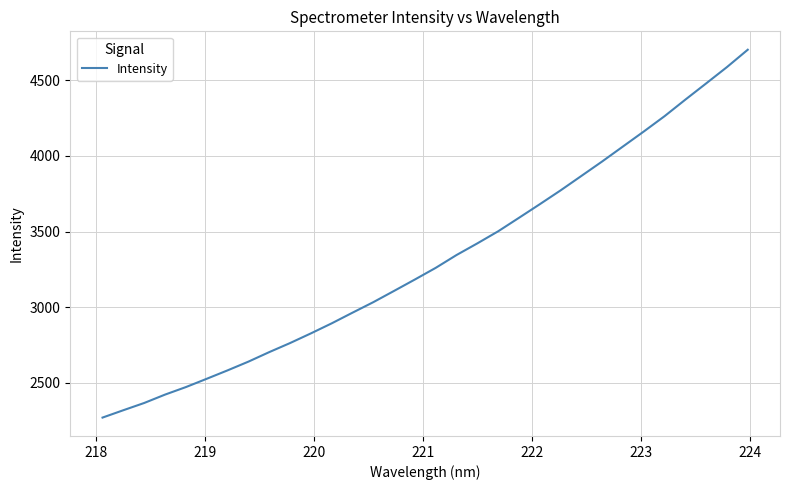

What is the minimum value shown in the chart?

2271.2